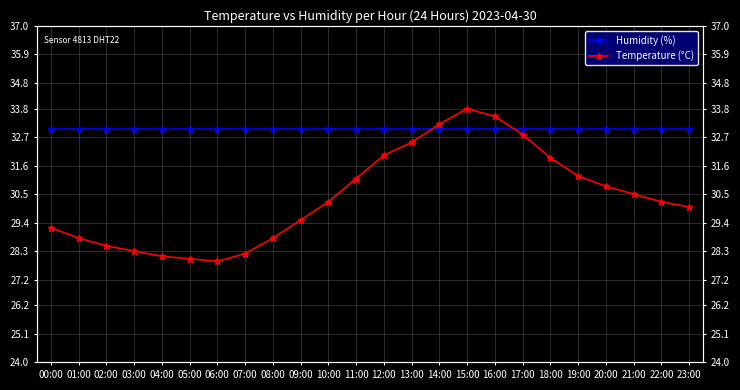

Between 16:00 and 19:00, which series saw the biggest shift?

Temperature (°C)